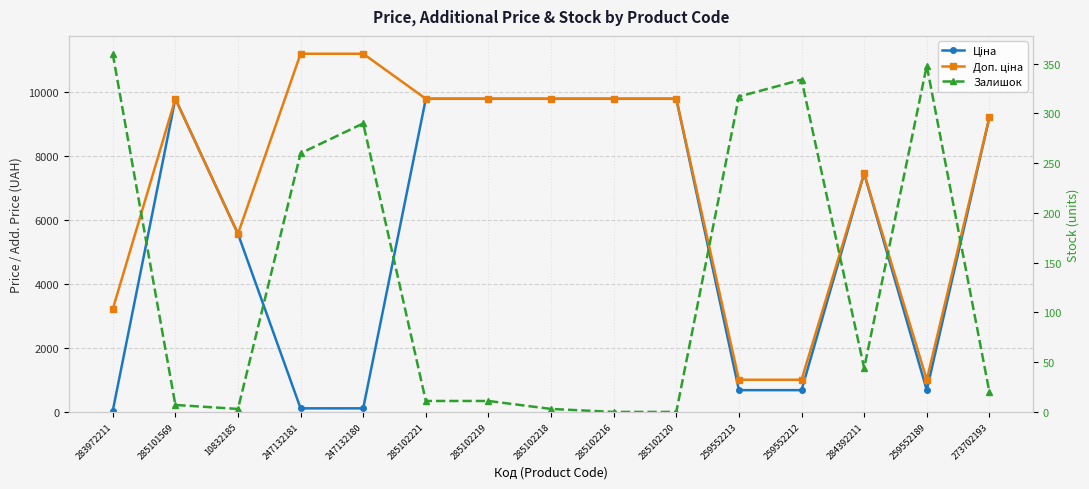

What is the average value of the Доп. ціна series?

7295.7